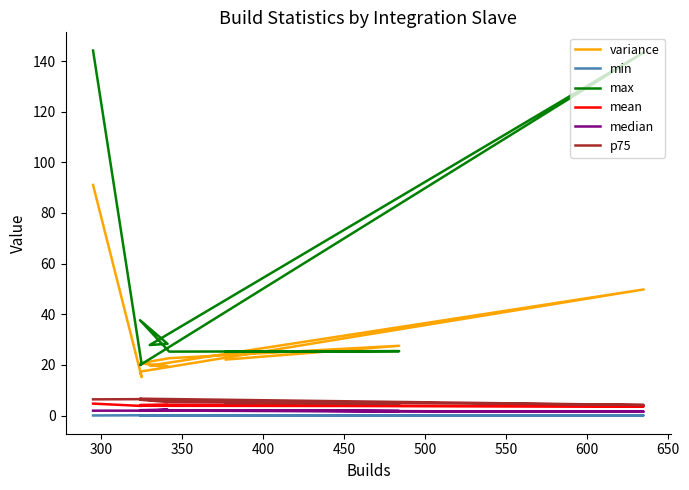

True or false: median and max cross at least once.

False